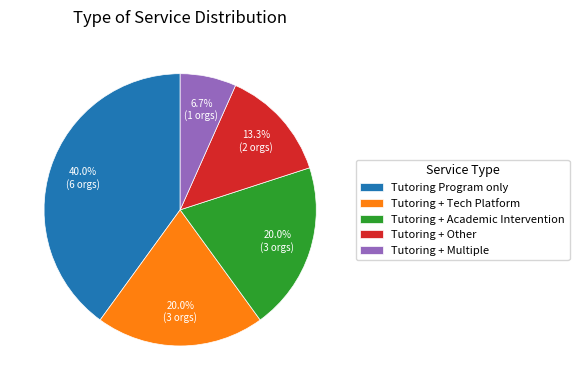

Which slice is the largest?

Tutoring Program only